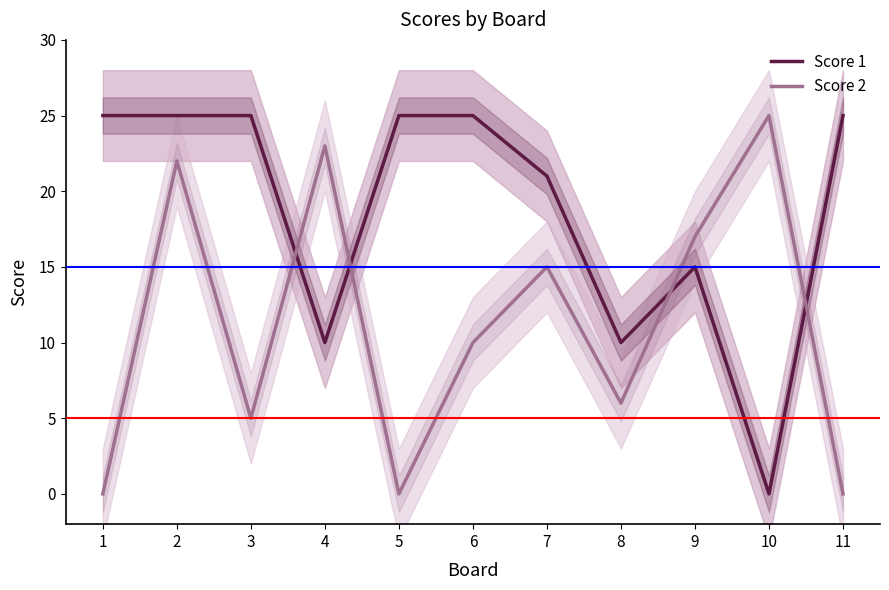

Is it true that Score 2 equals 34 at 4?

False